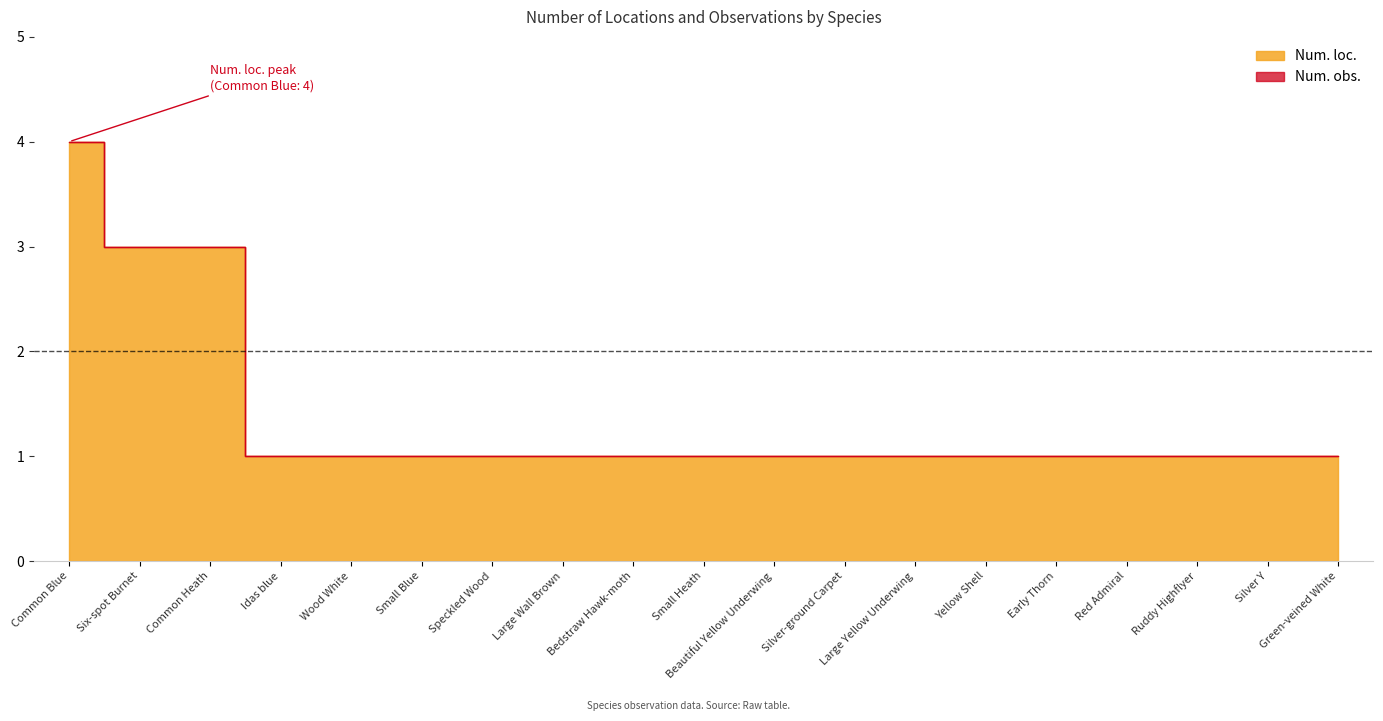

What is the average value of the Num. obs. series?

1